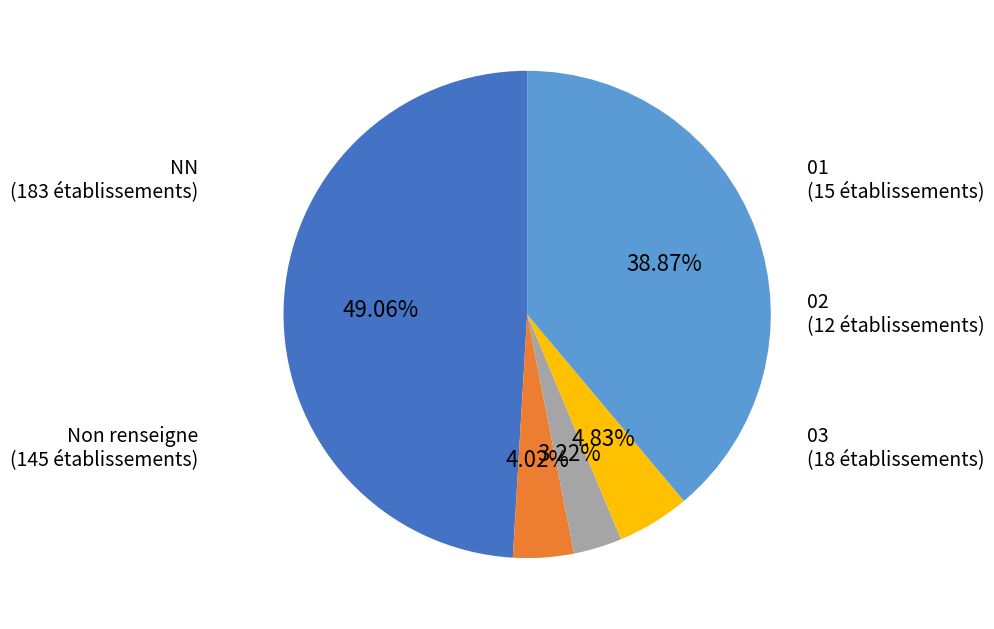

Rank the categories by value from lowest to highest.

02, 01, 03, Non renseigne, NN